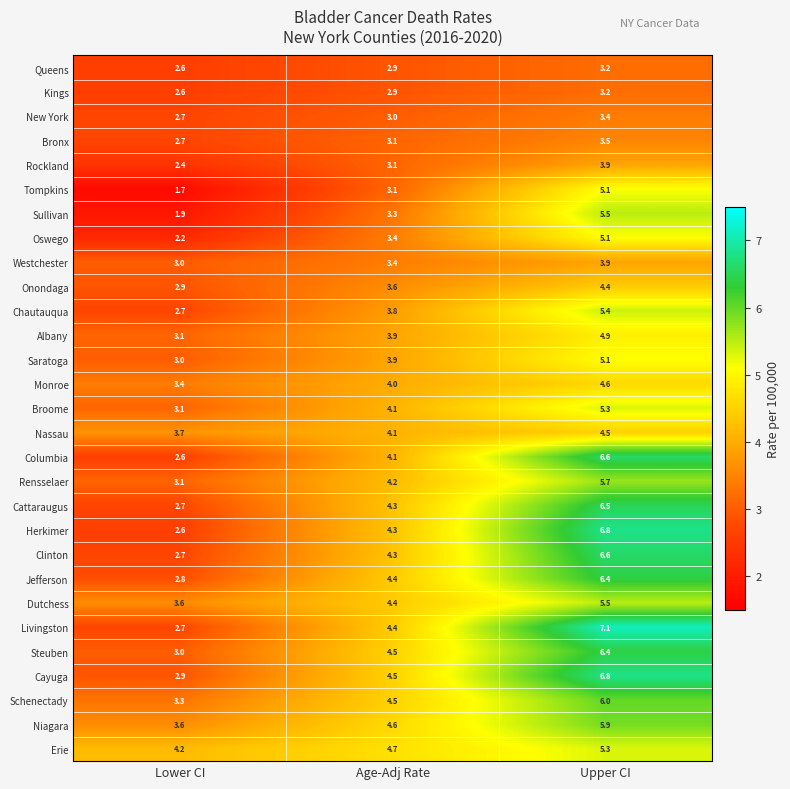

Which series has the largest range (max minus min)?

Livingston